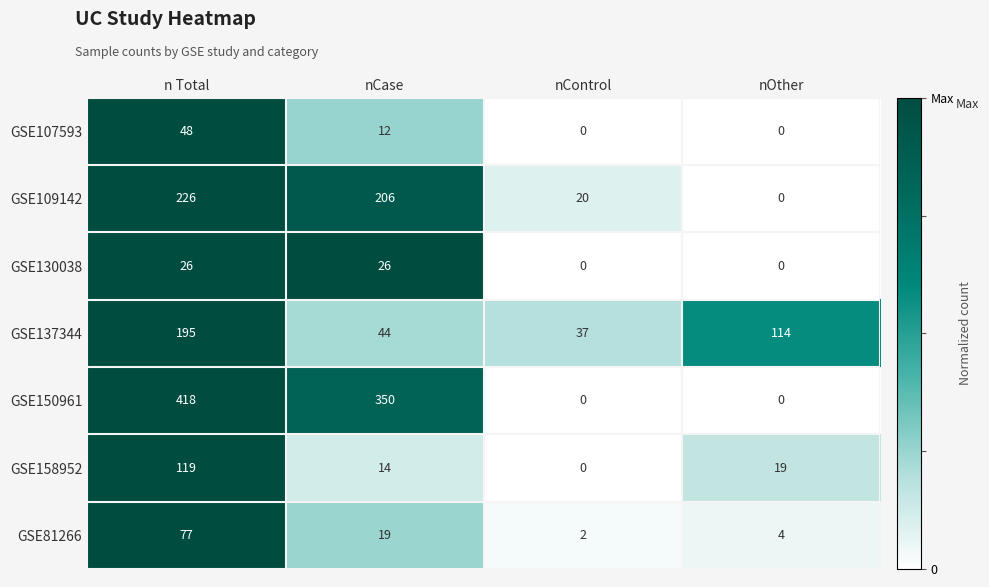

How many distinct data groups are displayed?

7